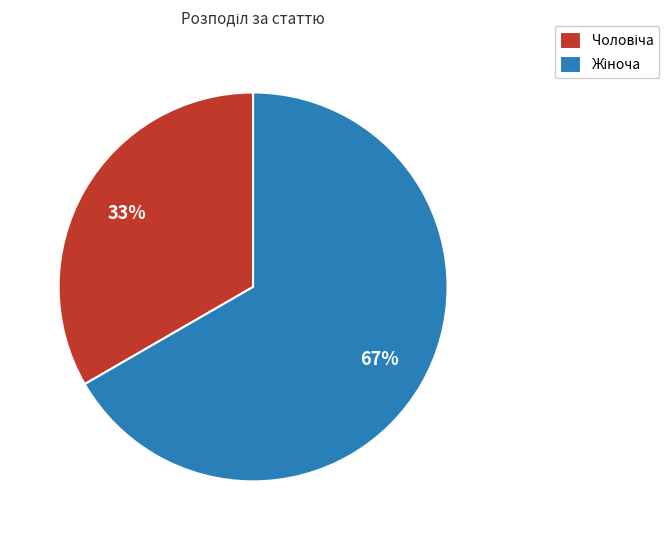

Does any single category account for the majority?

Yes